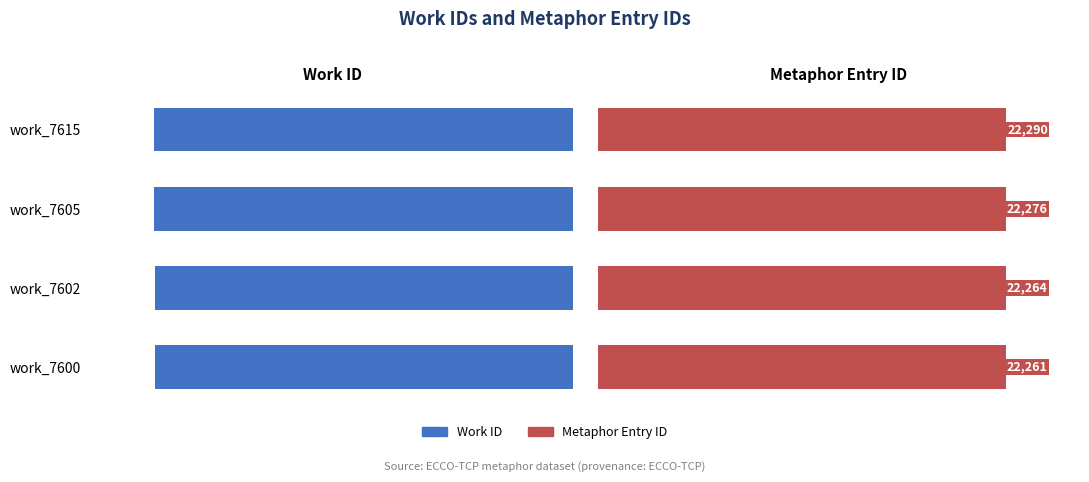

How many categories are shown in the chart?

4